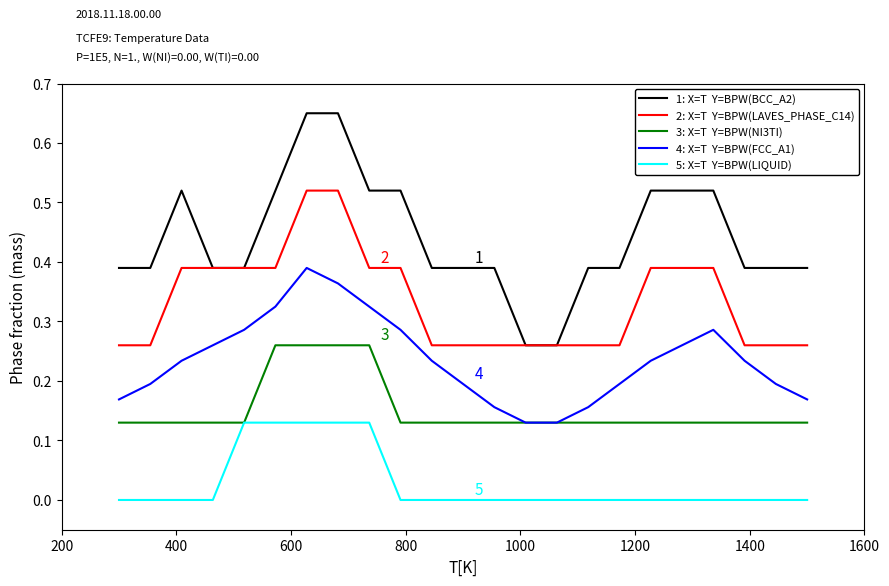

How many lines are shown in the chart?

5